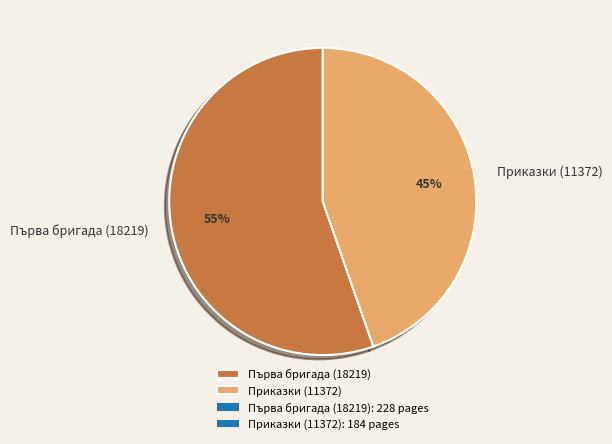

Is the sum of Приказки (11372) and Първа бригада (18219) greater than half?

Yes